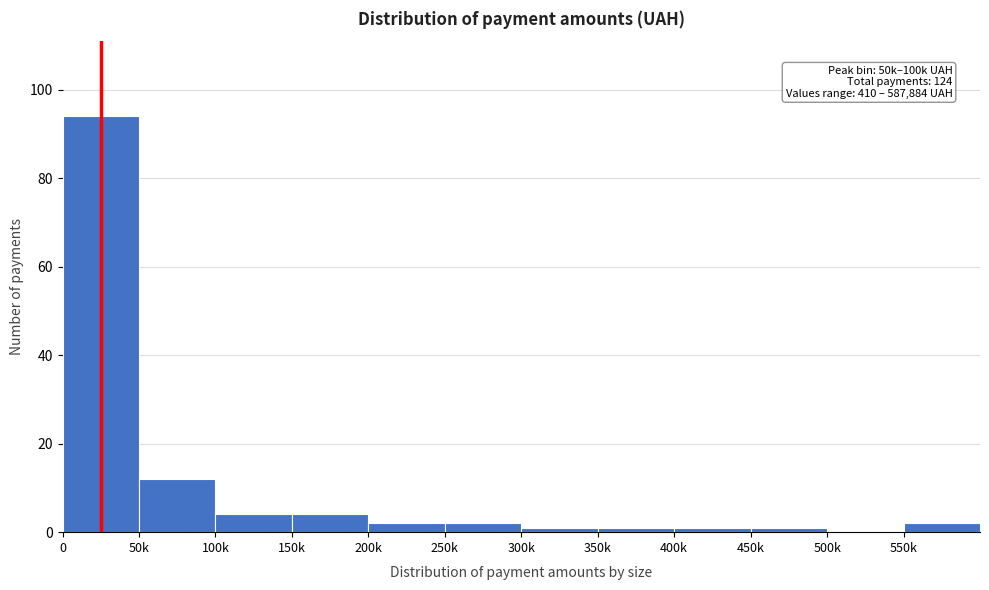

Reading left to right, what are all the values shown in this chart?

0=94	50k=12	100k=4	150k=4	200k=2	250k=2	300k=1	350k=1	400k=1	450k=1	500k=0	550k=2